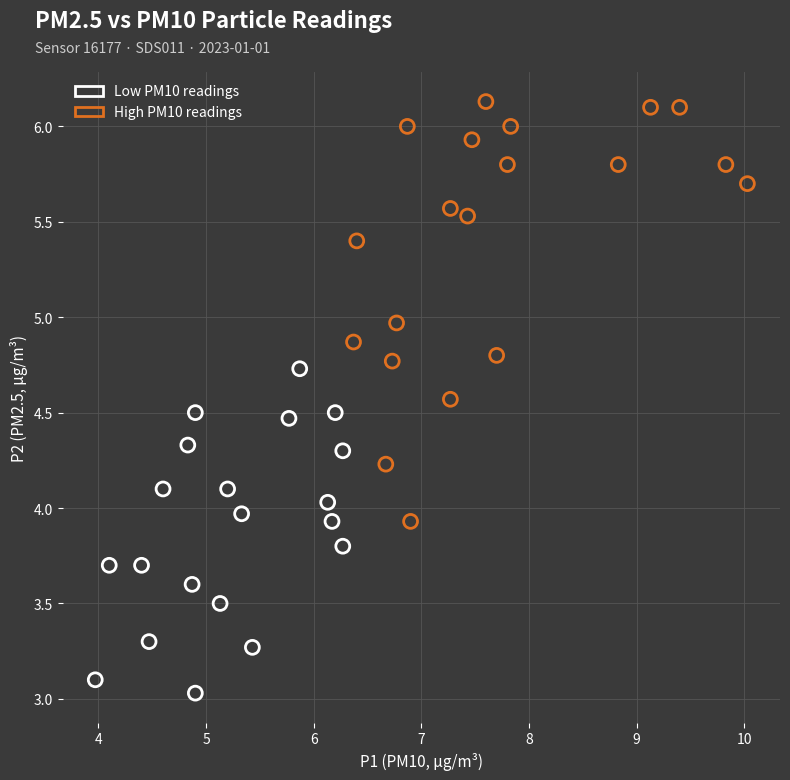

Which series has the largest Y range (max minus min)?

High PM10 readings